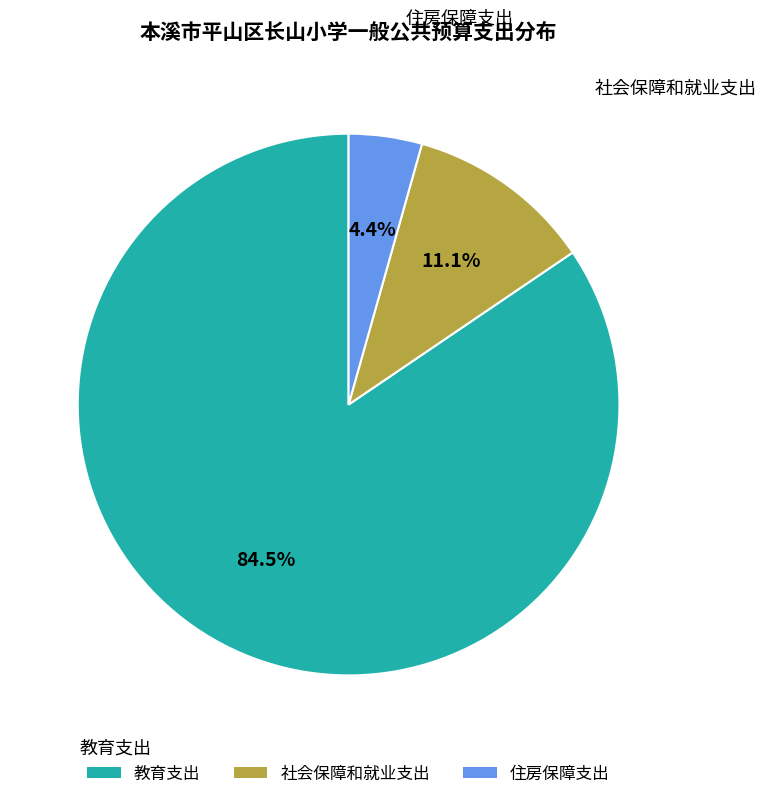

Does 社会保障和就业支出 represent more than half of the total?

No